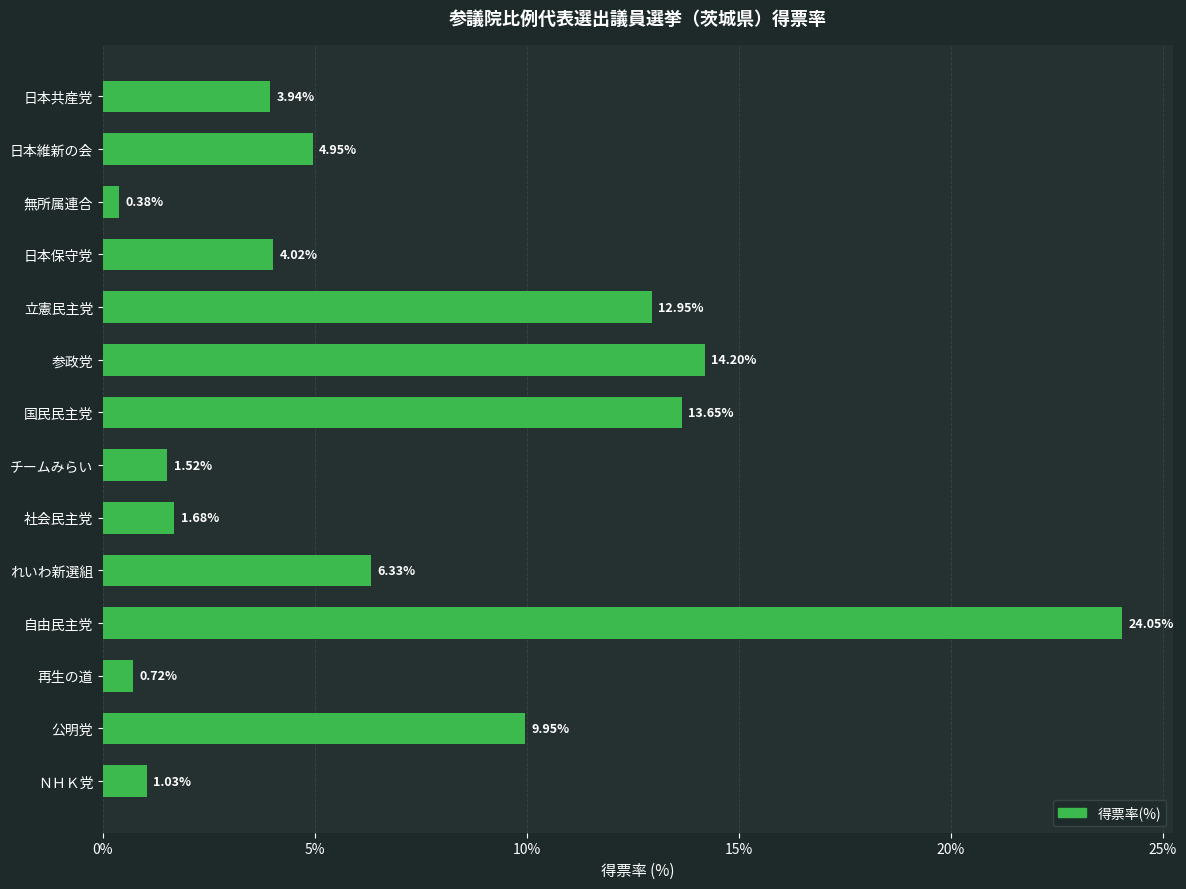

What is the sum of all values?

99.4